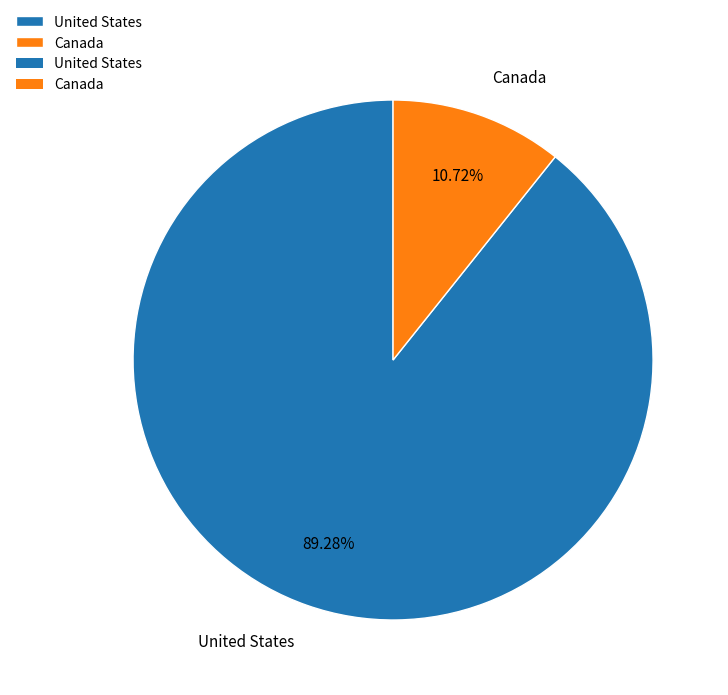

Rank the categories by value from lowest to highest.

Canada, United States